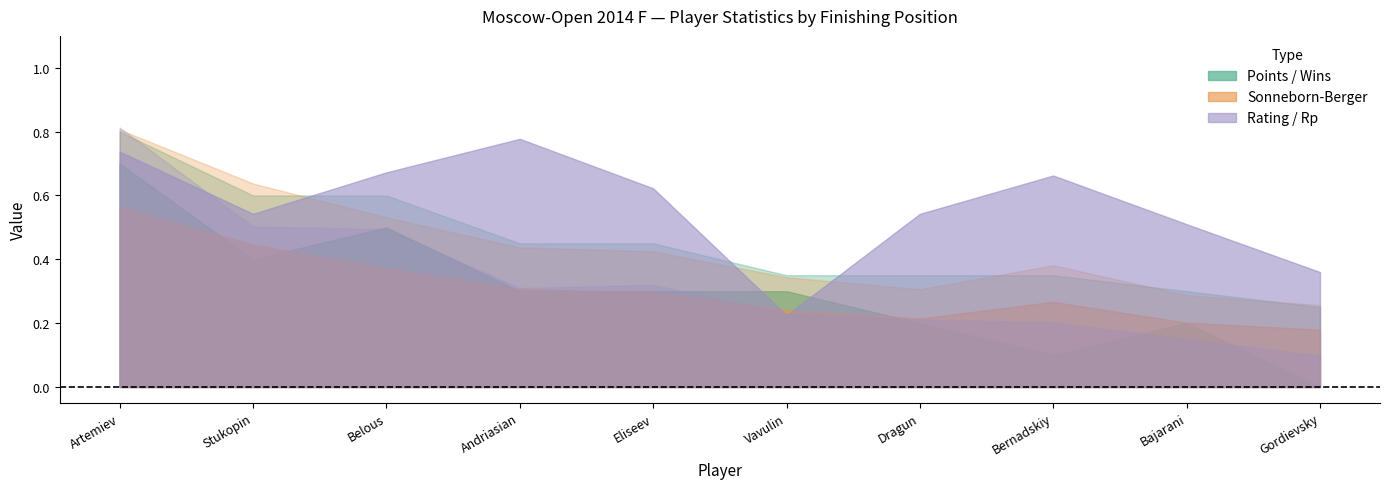

Where is Rp nearest to the value 2619?

Belous